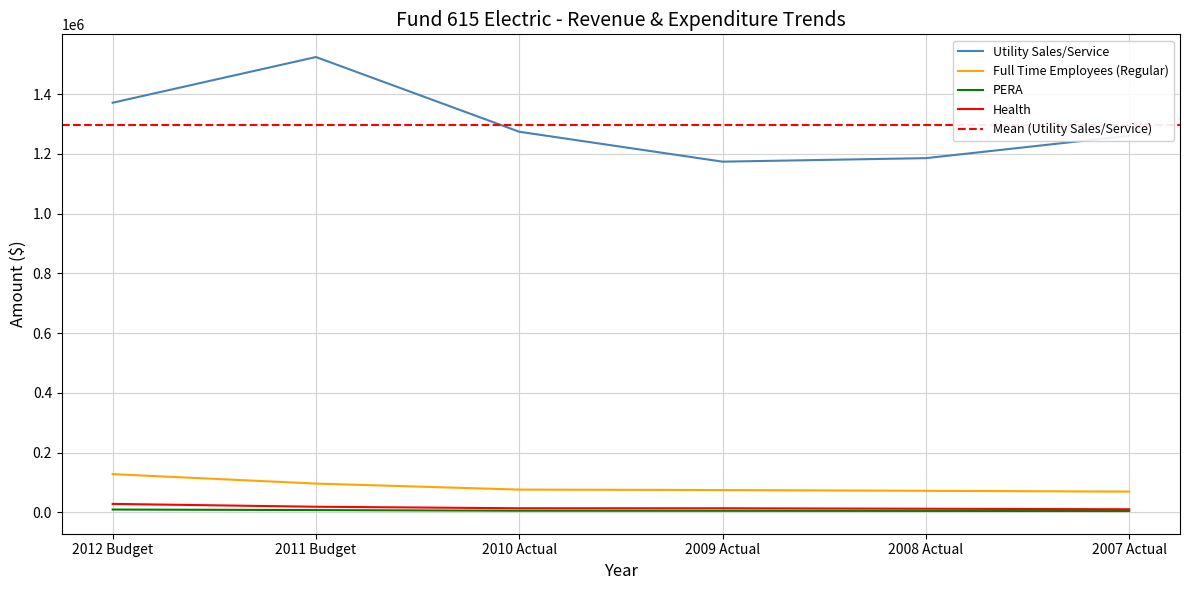

Is the value of Full Time Employees (Regular) at 2007 Actual greater than the value of Utility Sales/Service at 2011 Budget?

No